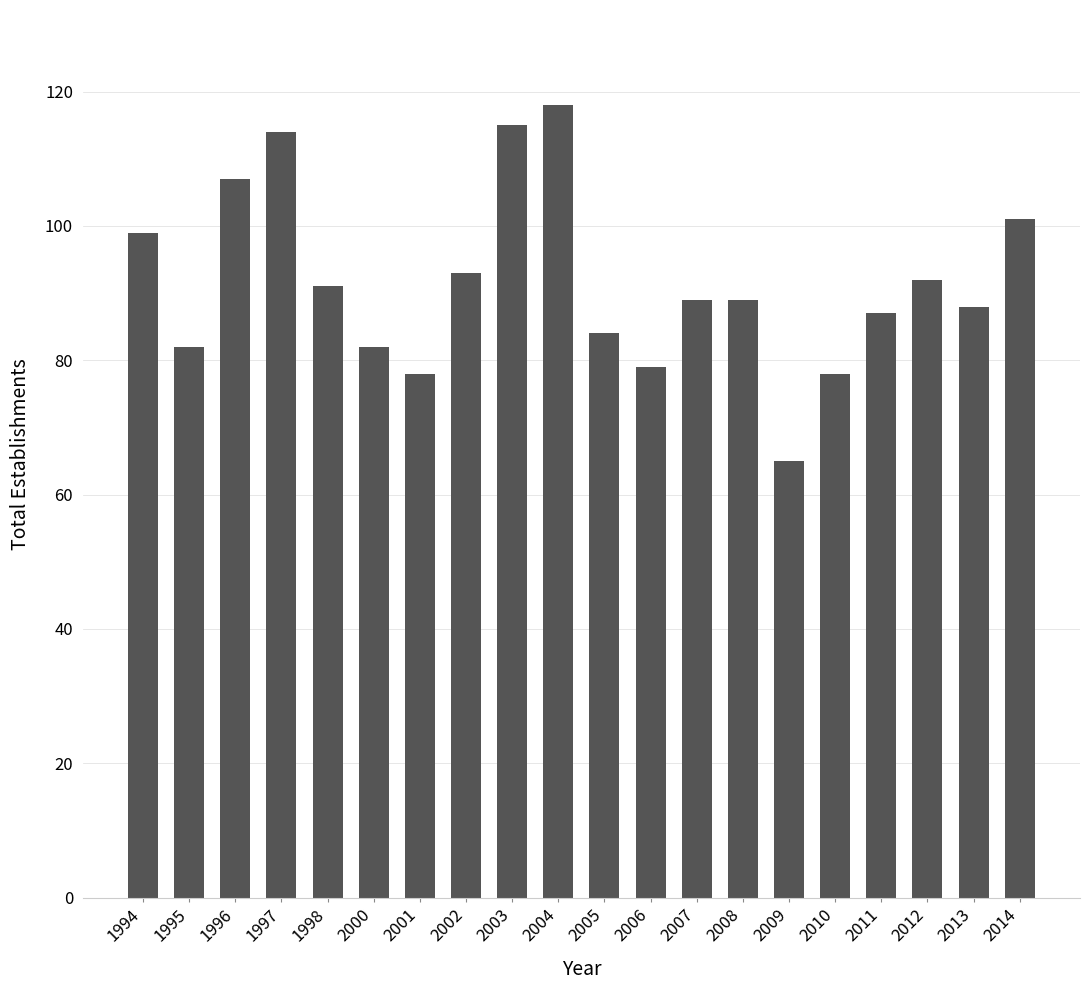

Does the chart contain any negative values?

No